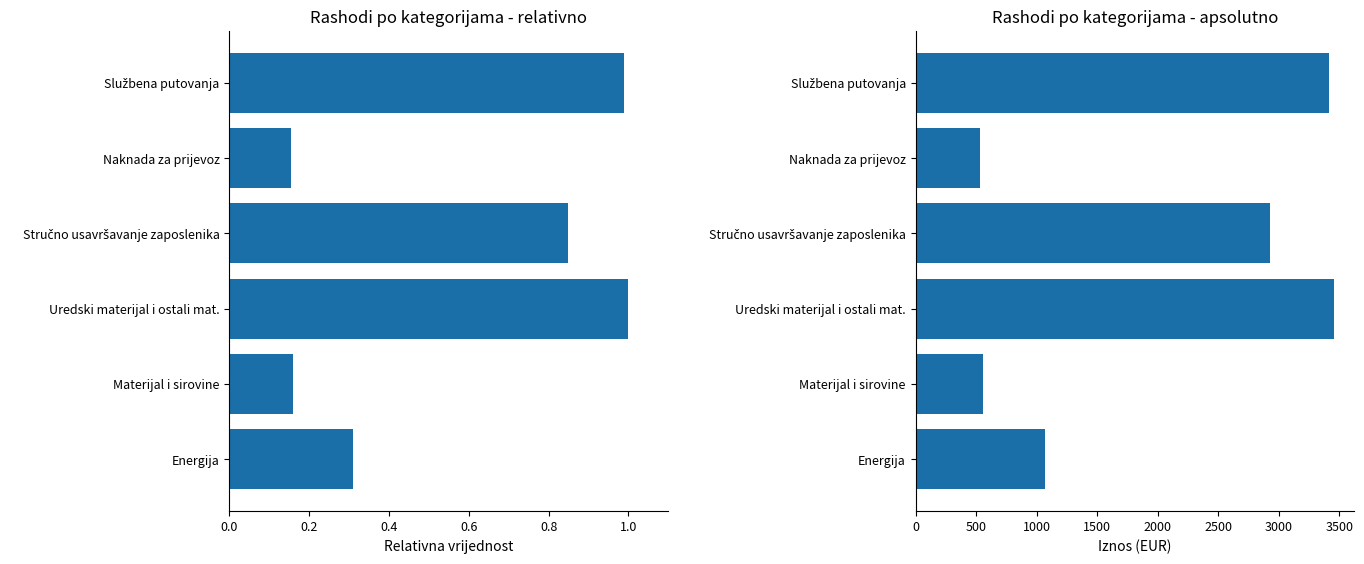

Between Naknada za prijevoz and Stručno usavršavanje zaposlenika, which is larger?

Stručno usavršavanje zaposlenika